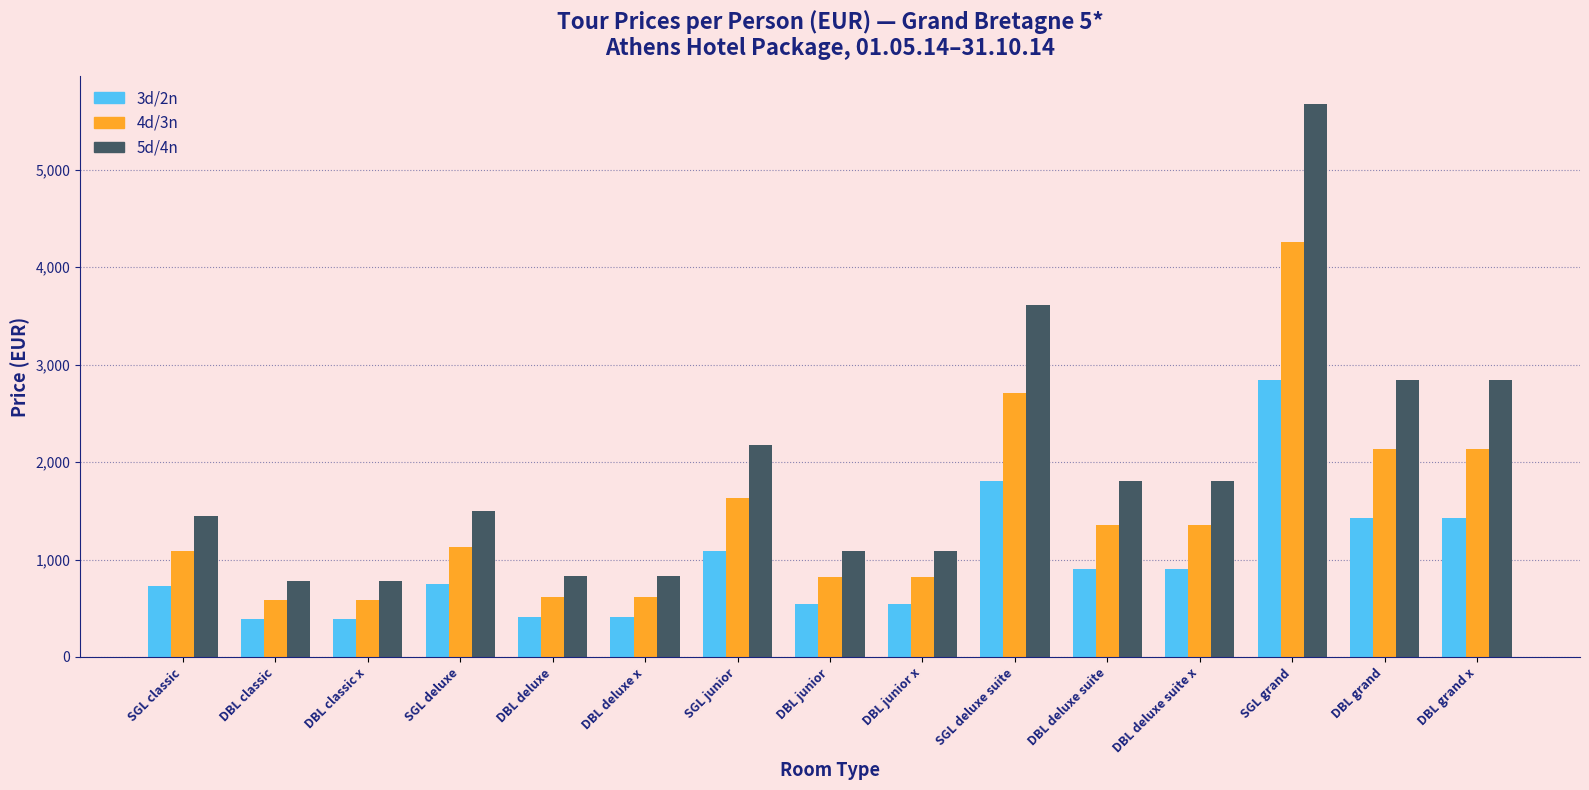

What is the difference between the 5d/4n values at DBL junior and DBL grand x?

1752.0